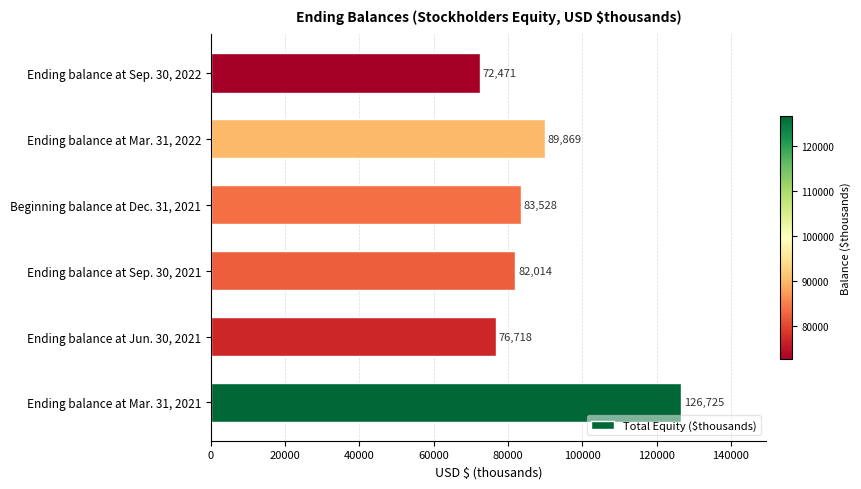

Rank the categories by value from lowest to highest.

Ending balance at Sep. 30, 2022, Ending balance at Jun. 30, 2021, Ending balance at Sep. 30, 2021, Beginning balance at Dec. 31, 2021, Ending balance at Mar. 31, 2022, Ending balance at Mar. 31, 2021